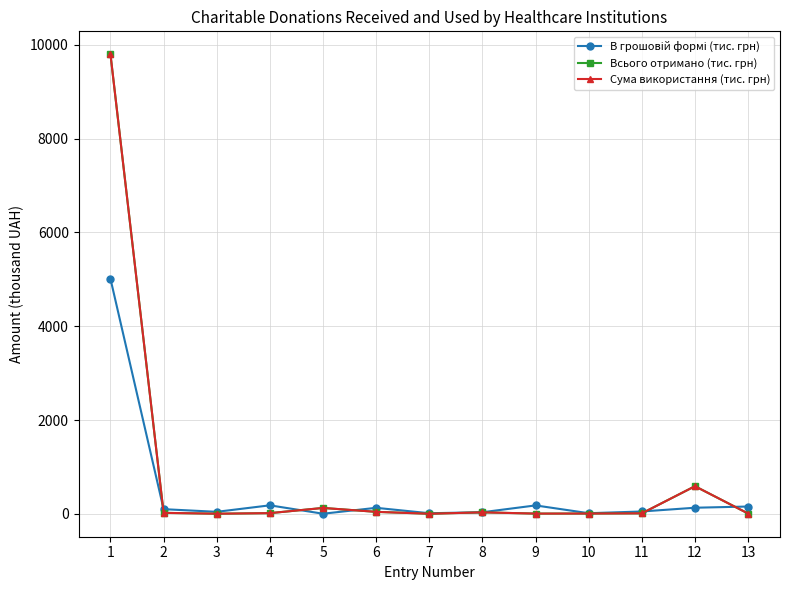

What is the maximum value for Сума використання (тис. грн)?

9799.8